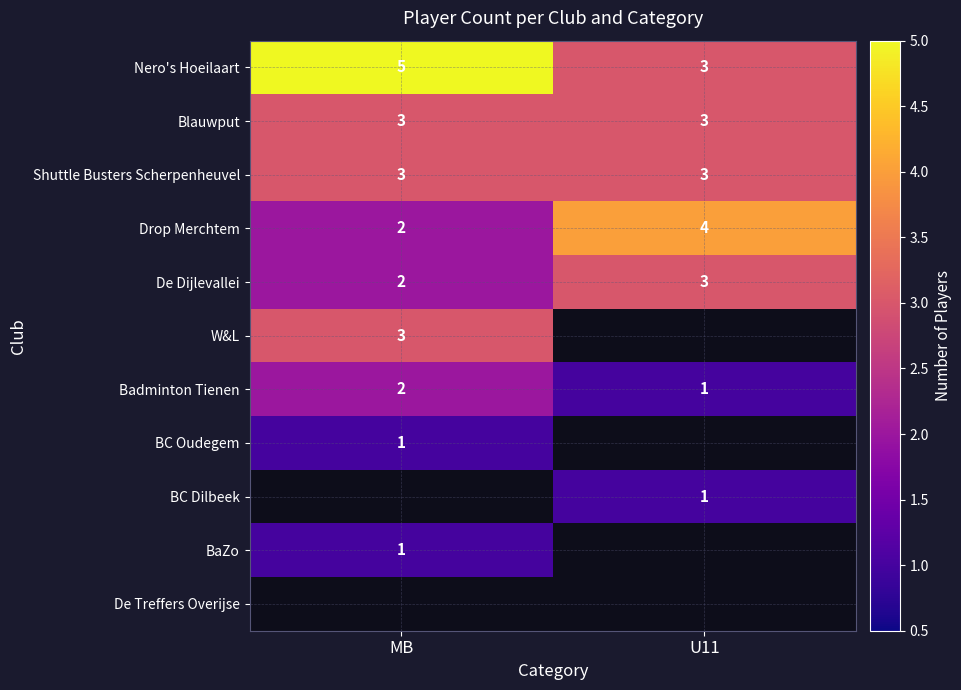

What is the approximate value of Blauwput at U11?

3